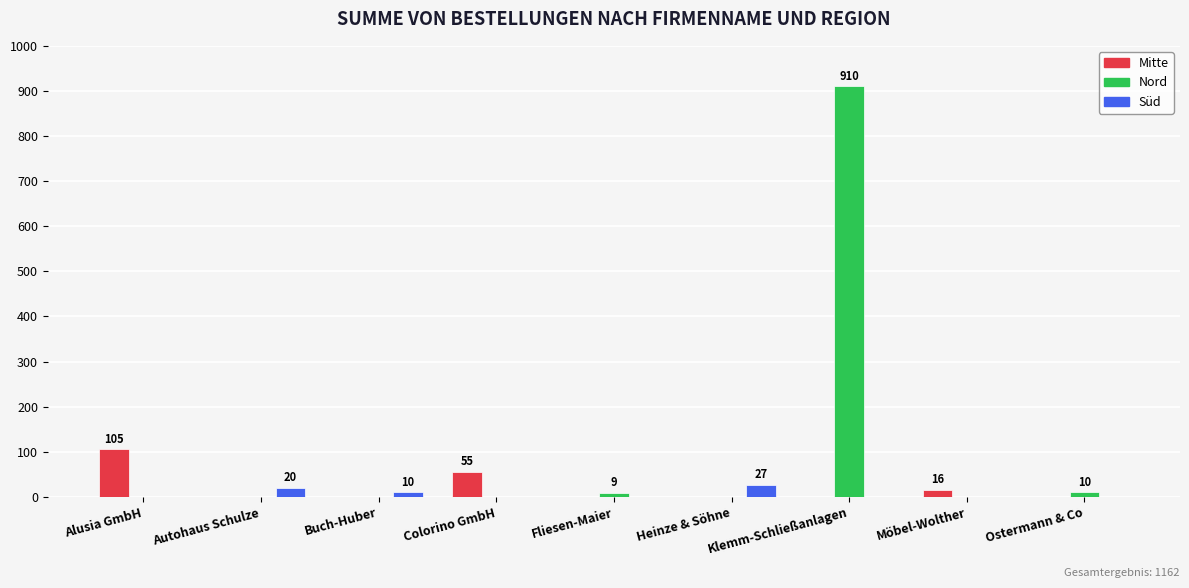

Between Alusia GmbH and Fliesen-Maier, which series saw the biggest shift?

Mitte